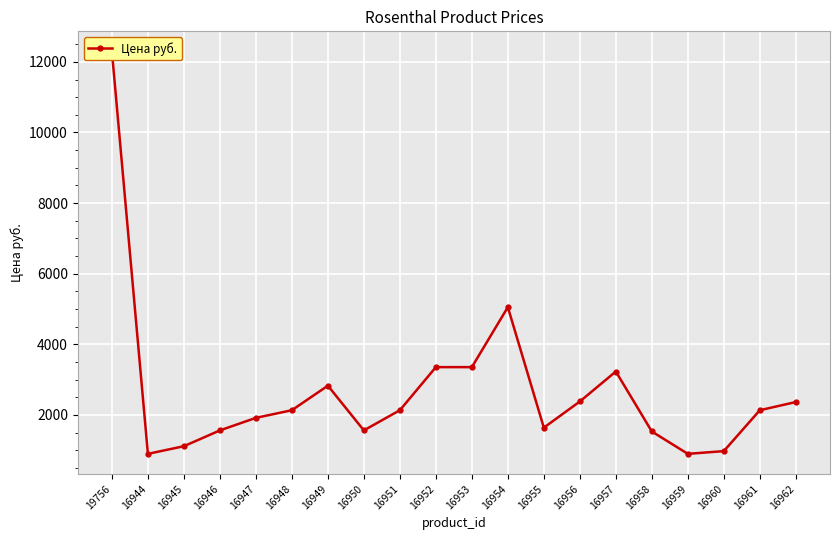

How many series are shown in this chart?

1